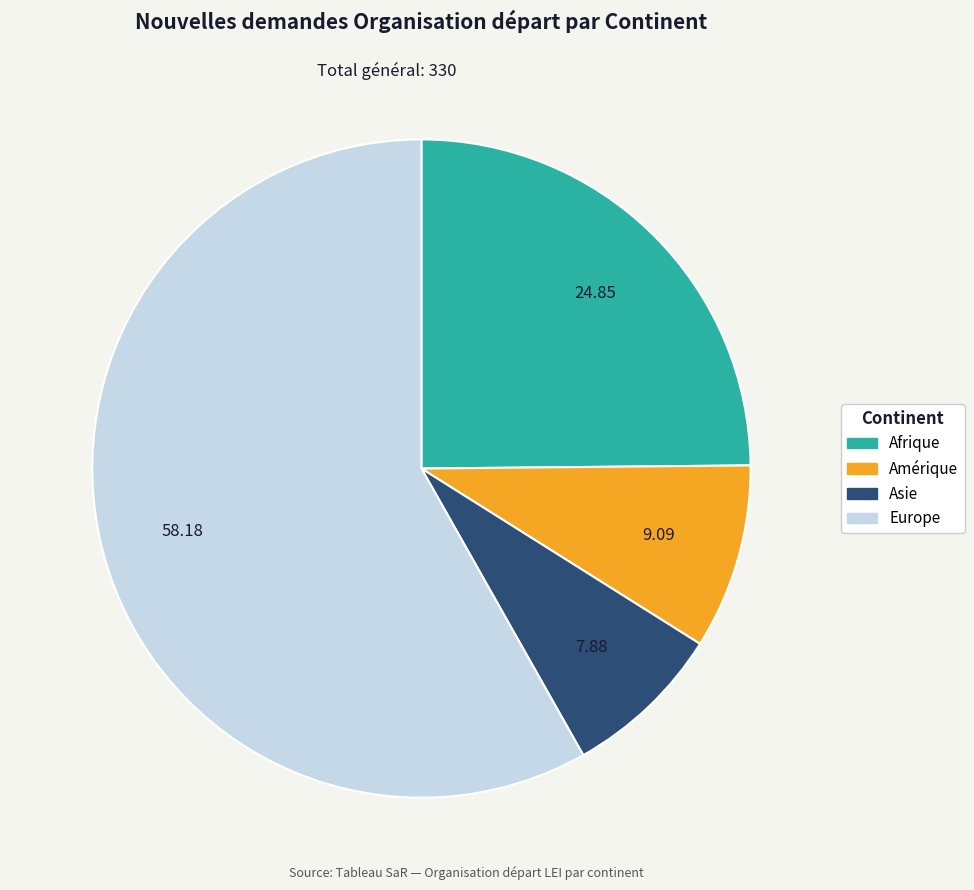

Does any single category account for the majority?

Yes